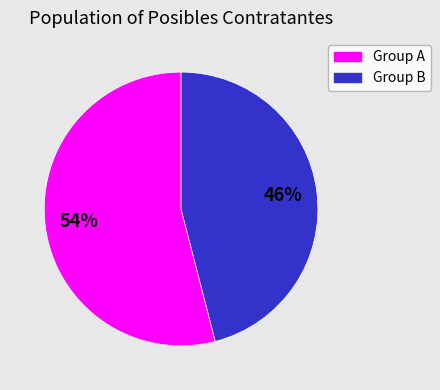

To the nearest percent, what is the difference between the largest and smallest slice percentages?

8%